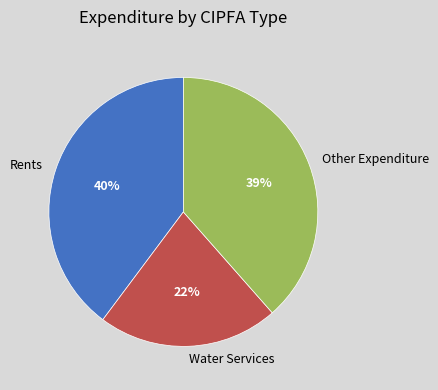

To the nearest percent, what is the difference between the largest and smallest slice percentages?

18%